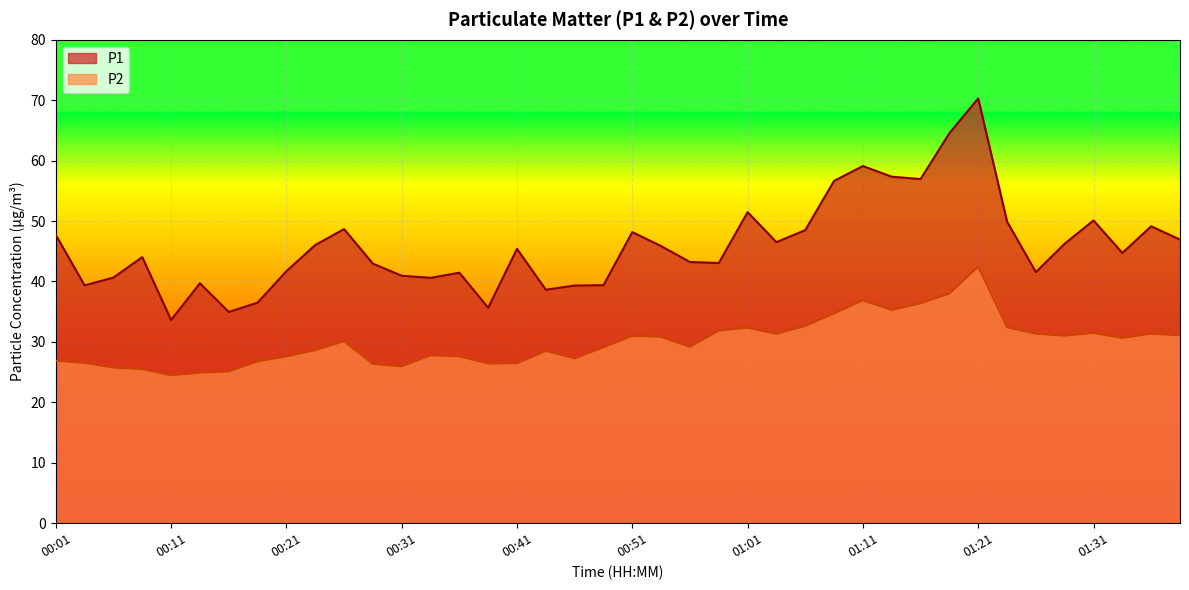

Reading left to right, transcribe all the data shown in this chart.

P1: 00:01=47.7	00:04=39.4	00:06=40.6	00:09=44.0	00:11=33.6	00:14=39.7	00:16=35.0	00:19=36.5	00:21=41.7	00:24=46.0	00:26=48.7	00:29=43.0	00:31=41.0	00:34=40.6	00:36=41.5	00:39=35.6	00:41=45.4	00:44=38.6	00:46=39.3	00:49=39.4	00:51=48.2	00:54=45.9	00:56=43.2	00:58=43.0	01:01=51.5	01:03=46.5	01:06=48.5	01:08=56.6	01:11=59.1	01:13=57.3	01:16=57.0	01:18=64.5	01:21=70.3	01:23=49.9	01:26=41.5	01:28=46.2	01:31=50.1	01:33=44.7	01:36=49.1	01:38=46.9
P2: 00:01=26.9	00:04=26.5	00:06=25.8	00:09=25.5	00:11=24.5	00:14=24.9	00:16=25.1	00:19=26.8	00:21=27.6	00:24=28.6	00:26=30.1	00:29=26.4	00:31=25.9	00:34=27.8	00:36=27.6	00:39=26.4	00:41=26.4	00:44=28.5	00:46=27.3	00:49=29.1	00:51=31.0	00:54=30.9	00:56=29.2	00:58=31.9	01:01=32.3	01:03=31.3	01:06=32.6	01:08=34.7	01:11=36.9	01:13=35.3	01:16=36.4	01:18=38.0	01:21=42.5	01:23=32.4	01:26=31.4	01:28=31.0	01:31=31.5	01:33=30.6	01:36=31.4	01:38=31.1